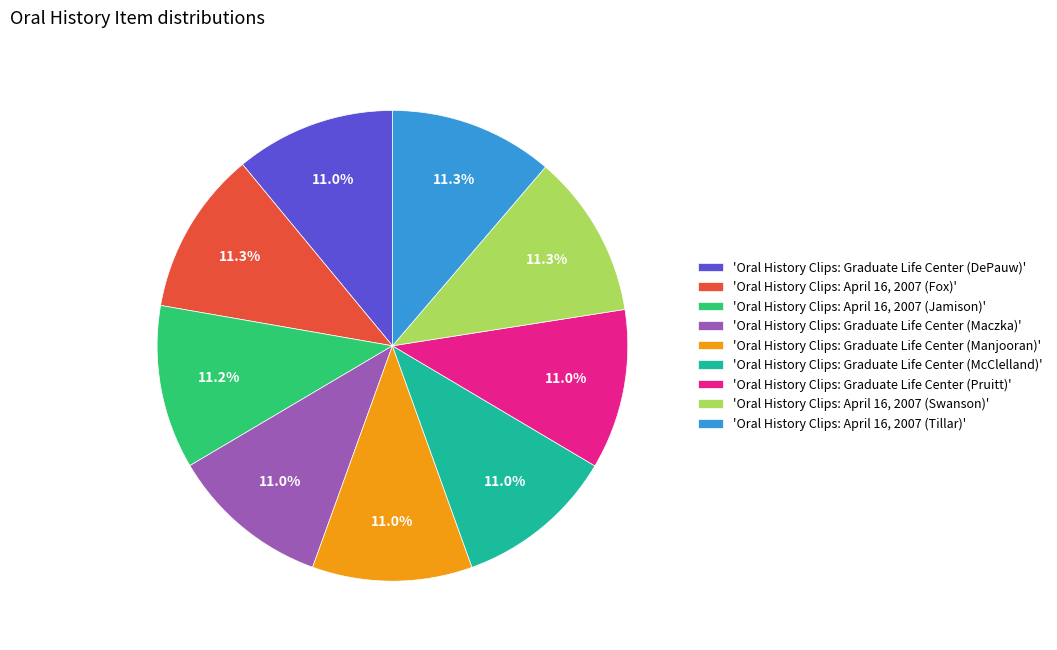

Approximately how many times larger is the value at 'Oral History Clips: April 16, 2007 (Fox)' compared to 'Oral History Clips: Graduate Life Center (Maczka)'?

1.0